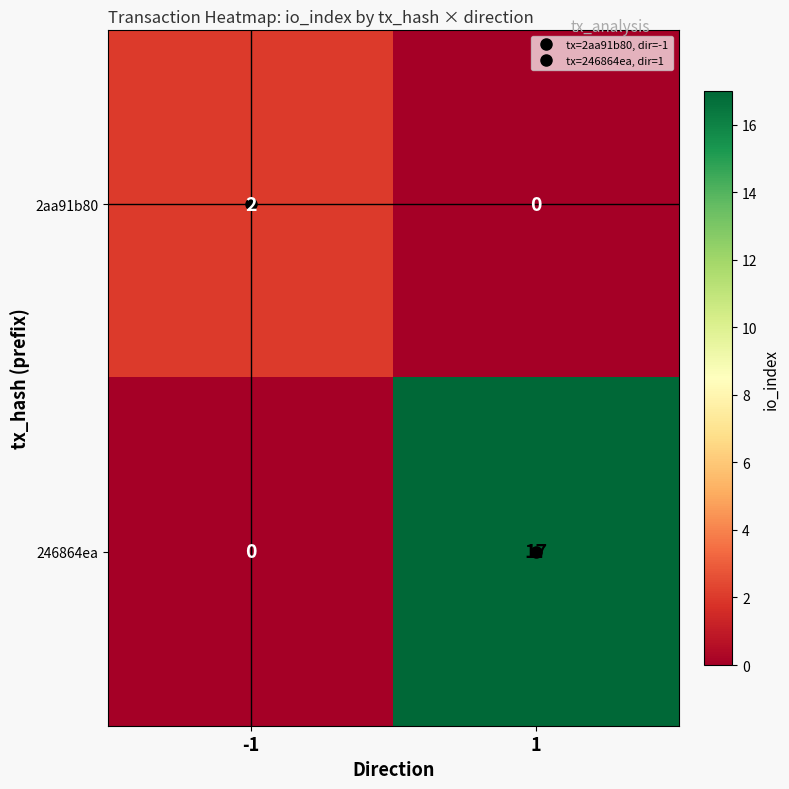

True or false: 246864ea has a value of 11 at 1.

False